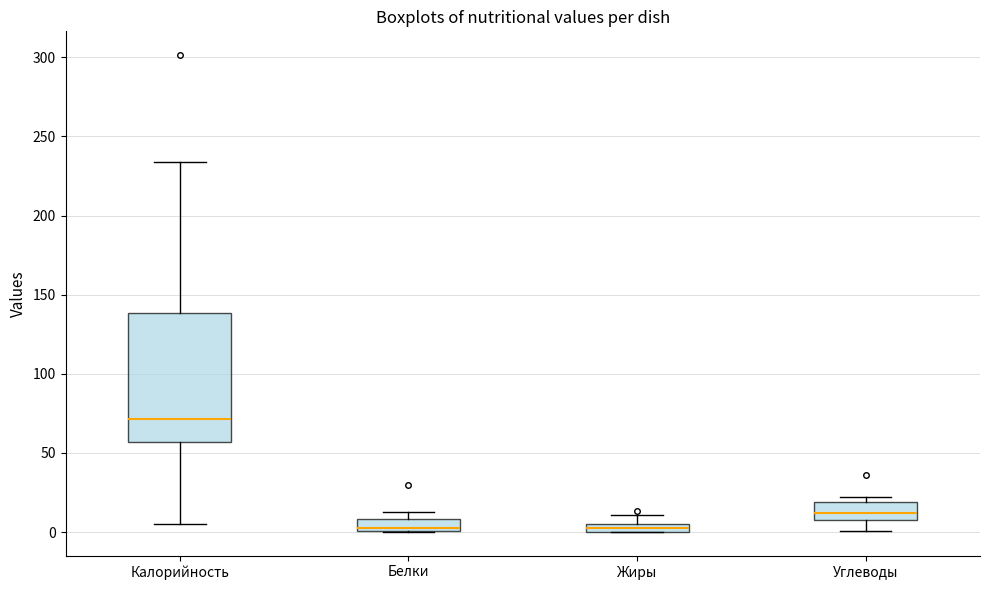

Where is the upper edge of the box for Белки on the y-axis? The values are not printed on the chart, so give them approximately, as read against the axis.

10